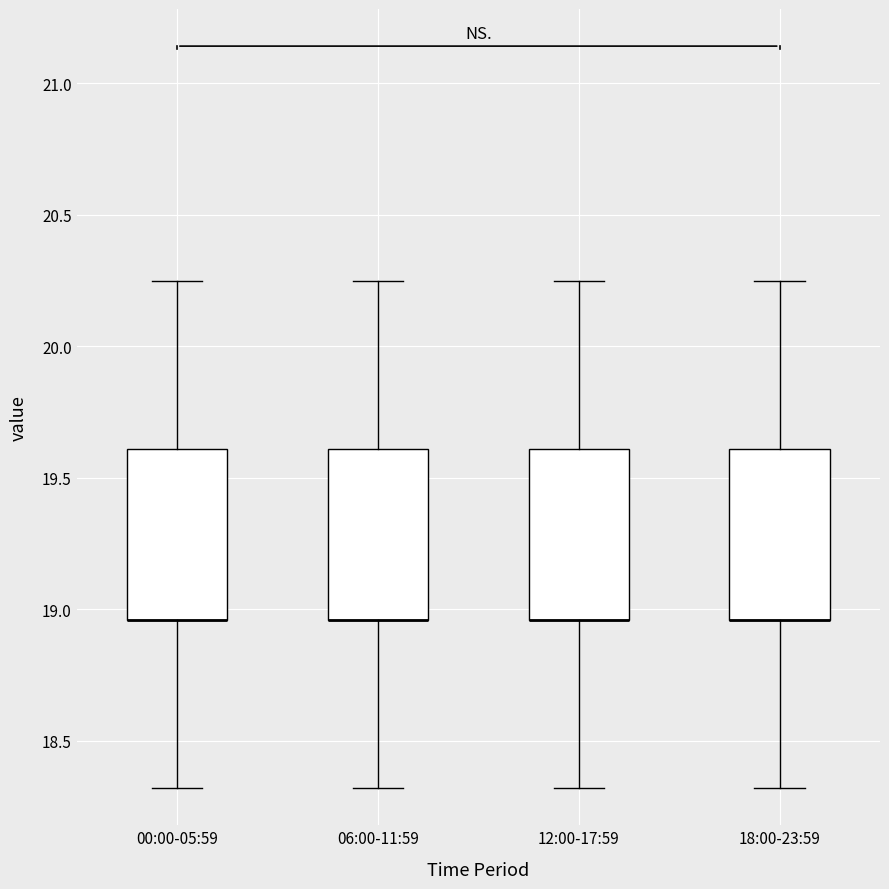

Reading left to right, read every box against the y-axis: the position of its median line, the range the box covers, and the ends of its whiskers. The values are not printed on the chart, so give them approximately, as read against the axis.

00:00-05:59: median 18.95 (drawn on the box's lower edge), box 18.95 to 19.60, whiskers 18.30 to 20.25
06:00-11:59: median 18.95 (drawn on the box's lower edge), box 18.95 to 19.60, whiskers 18.30 to 20.25
12:00-17:59: median 18.95 (drawn on the box's lower edge), box 18.95 to 19.60, whiskers 18.30 to 20.25
18:00-23:59: median 18.95 (drawn on the box's lower edge), box 18.95 to 19.60, whiskers 18.30 to 20.25